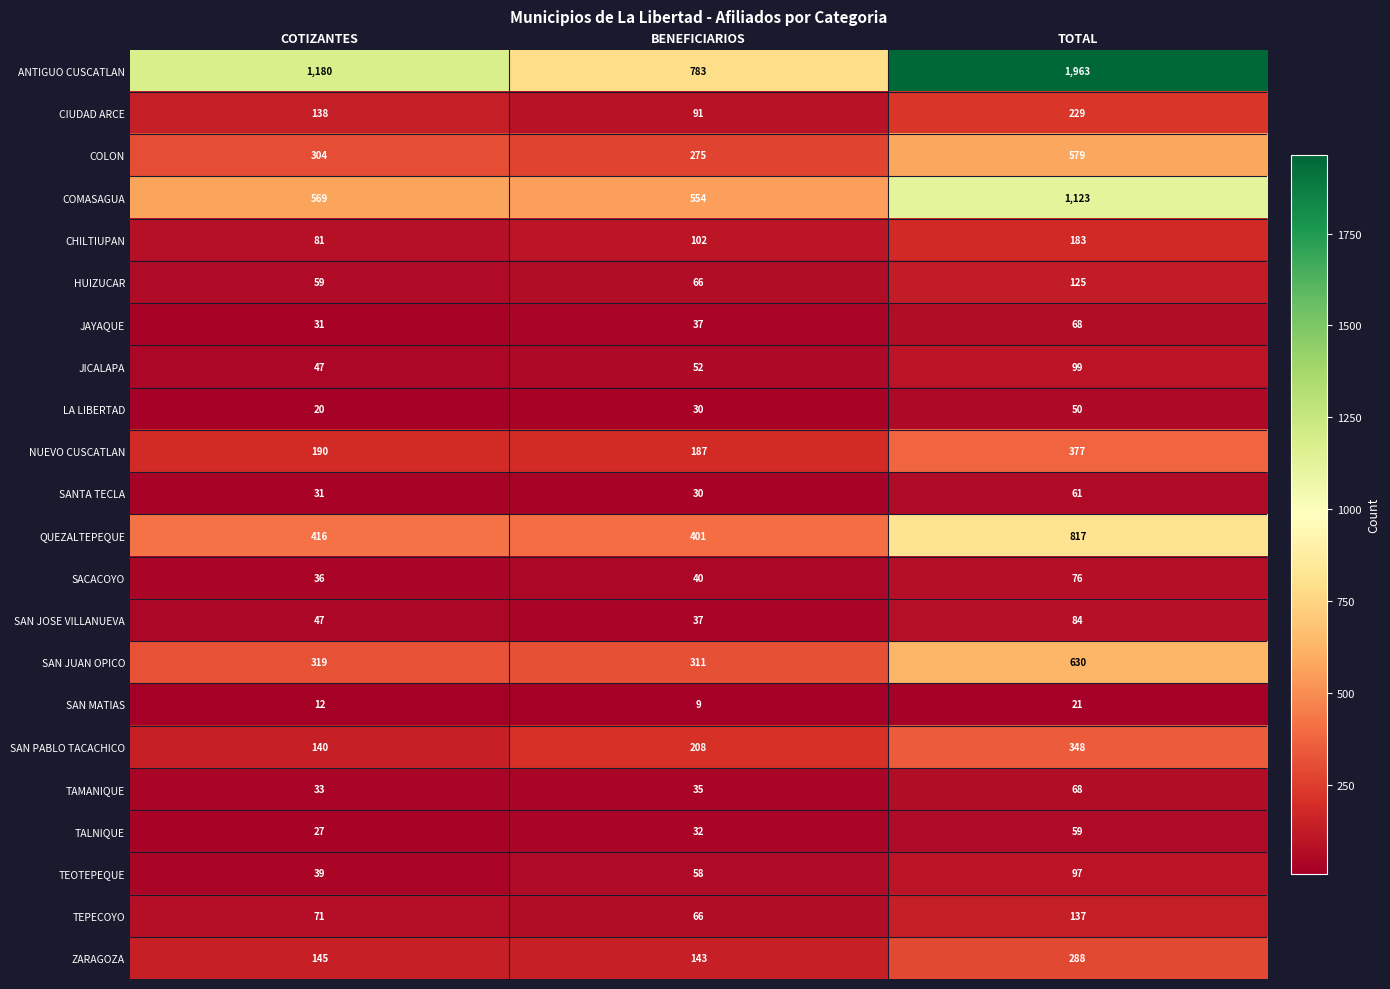

List the labels in order of TAMANIQUE value, largest first.

TOTAL, BENEFICIARIOS, COTIZANTES